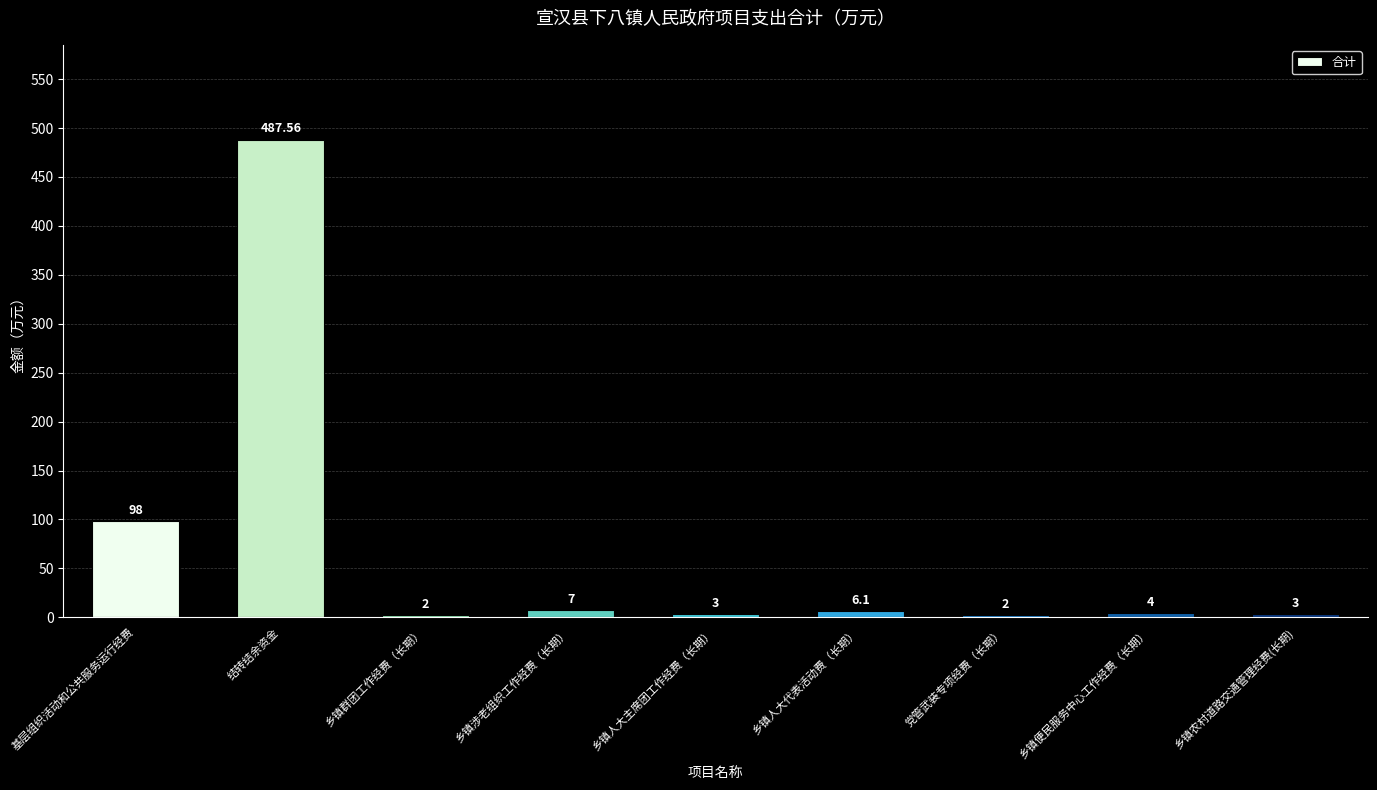

Are the bars grouped side by side (vs. stacked)?

No